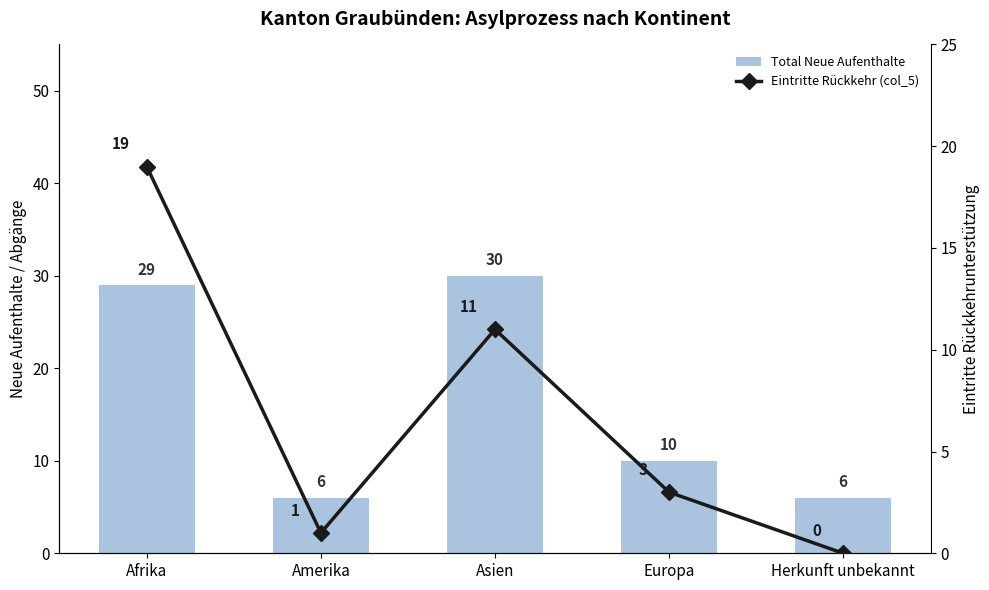

What is the sum of all Total Neue Aufenthalte values?

81